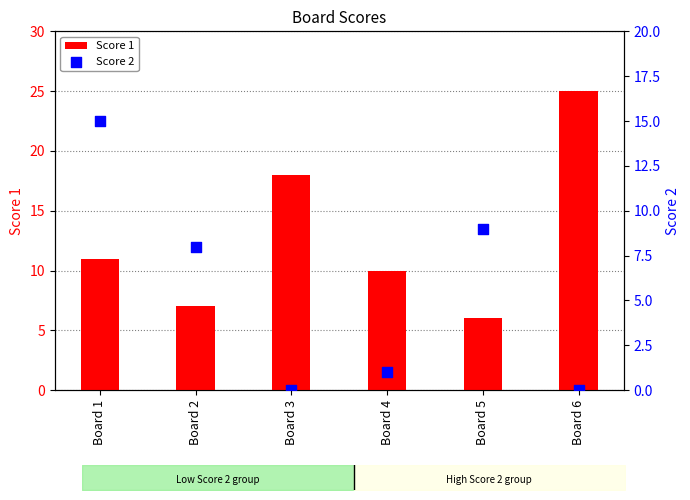

Is the value of Score 2 at Board 4 greater than the value of Score 1 at Board 2?

No